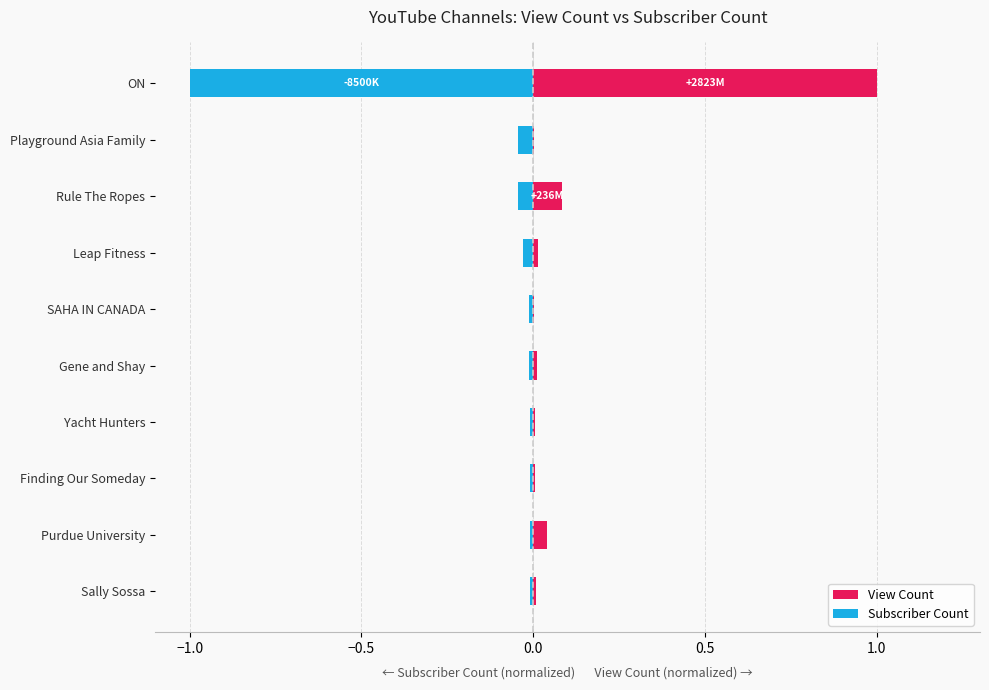

List the series in order of their peak value, highest first.

View Count, Subscriber Count